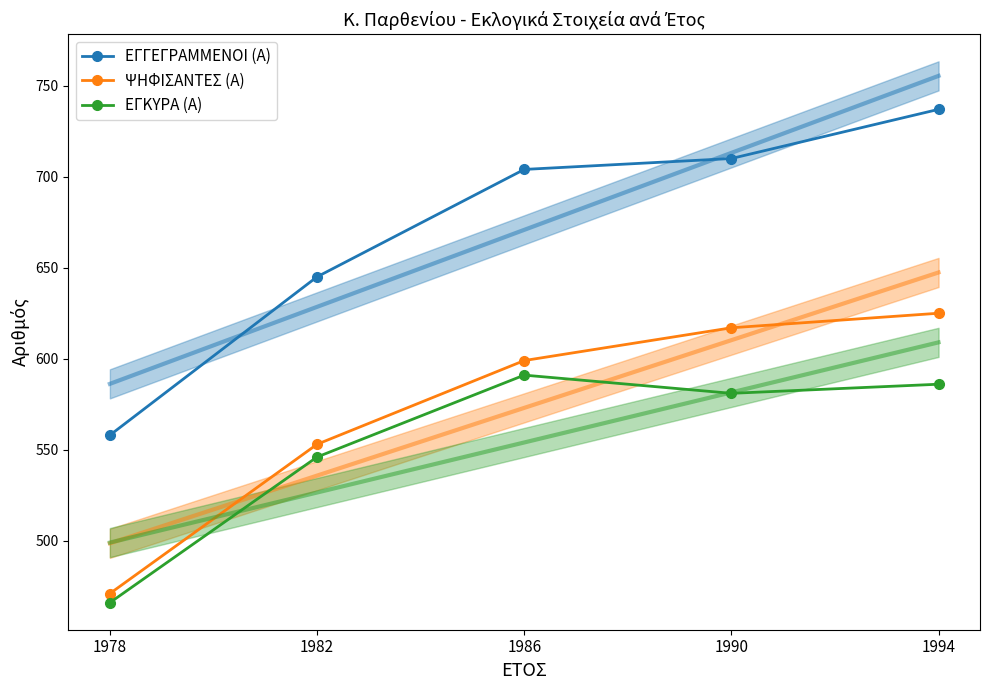

How many lines are shown in the chart?

3